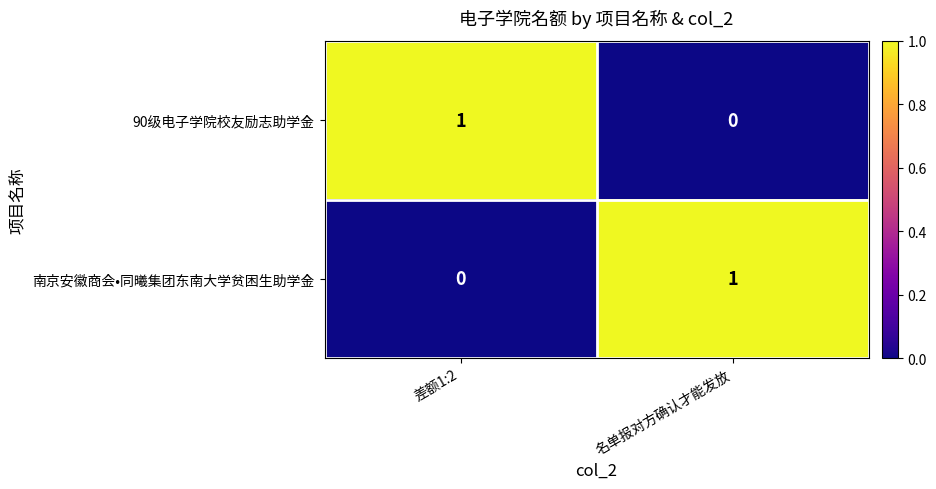

Rank the categories by 90级电子学院校友励志助学金 value from highest to lowest.

差额1:2, 名单报对方确认才能发放